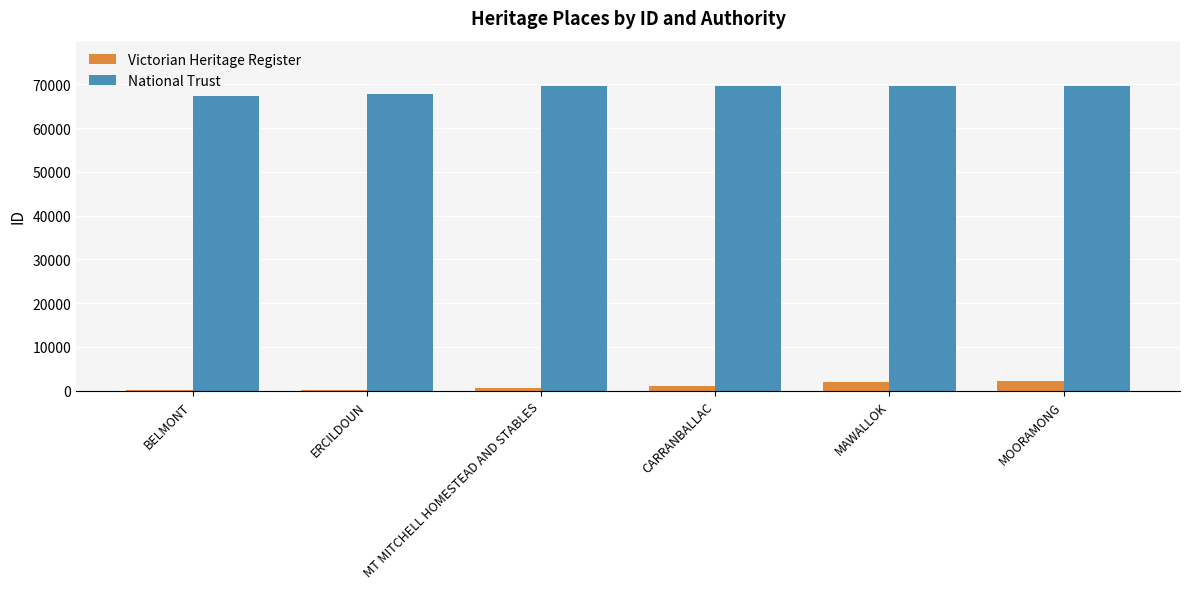

What is the maximum value for National Trust?

69531